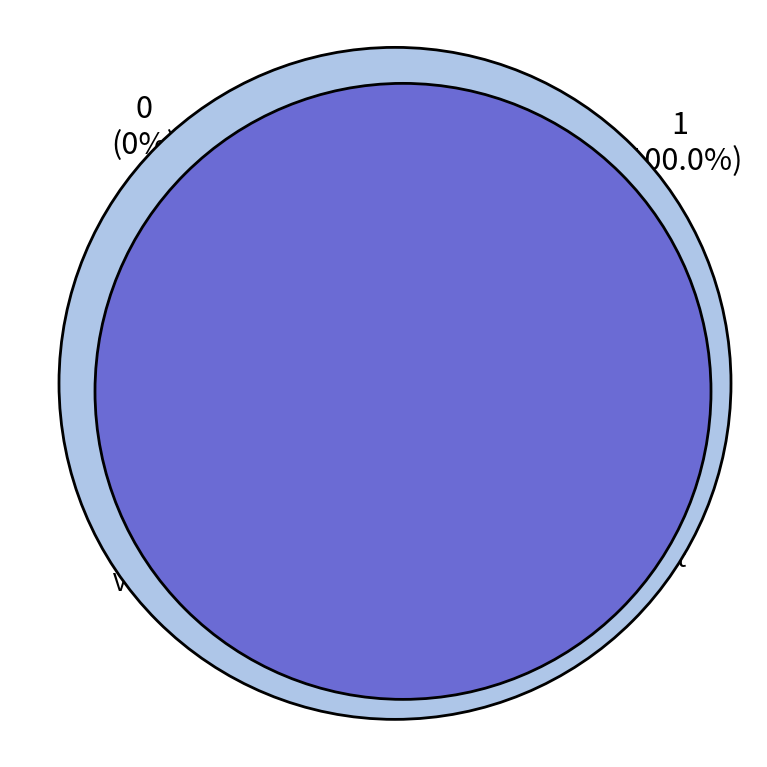

Do Ticket (io_index=0) and Vote (io_index=1) together represent more than half of the pie?

Yes